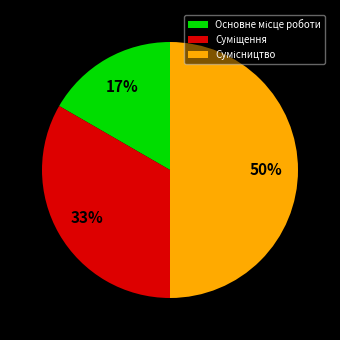

To the nearest percent, what is the difference between the largest and smallest slice percentages?

33%